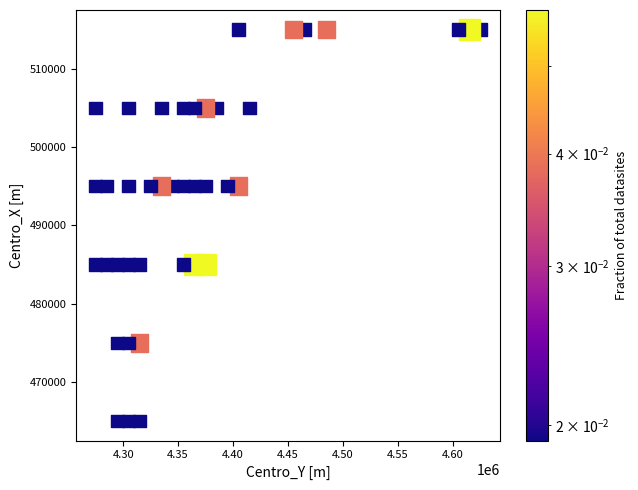

What is the range of Y values (max minus min)?

50000